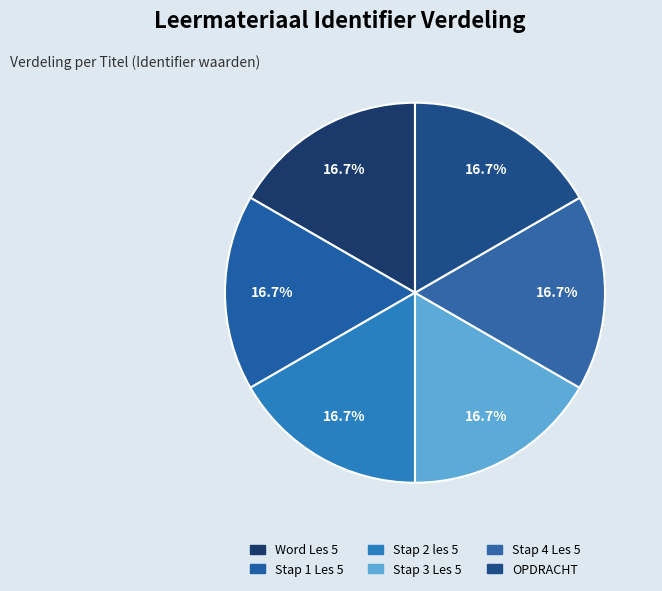

Is there any slice that represents more than half of the pie?

No